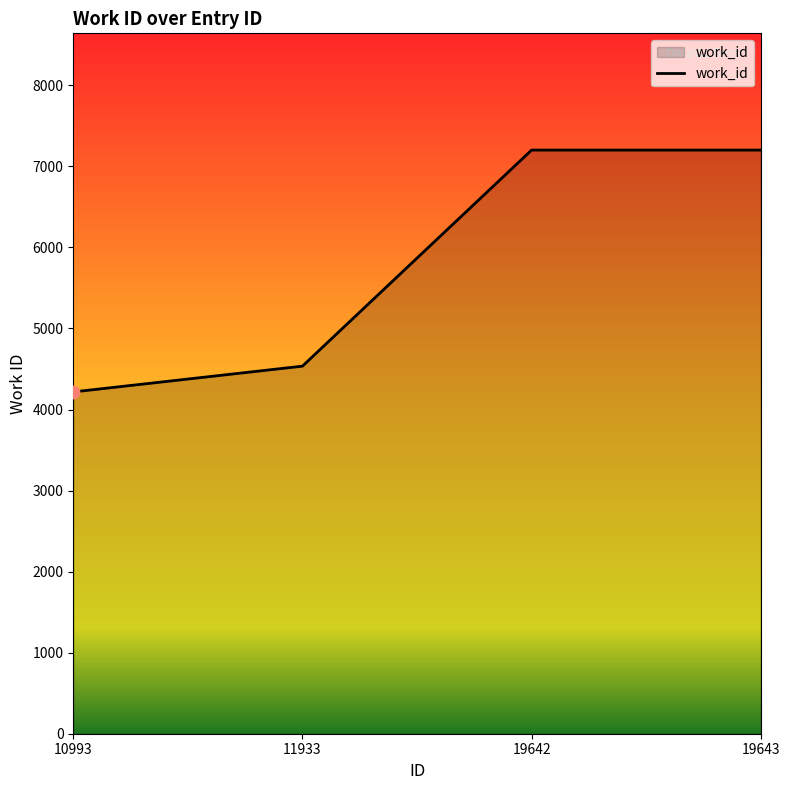

What is the ratio of the value at 11933 to the value at 19642?

0.6